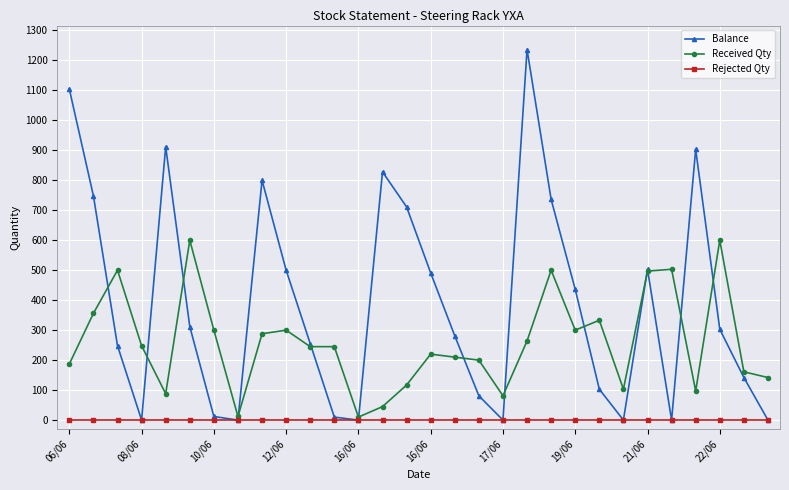

True or false: Balance has more than 1 points higher than both neighbors.

True